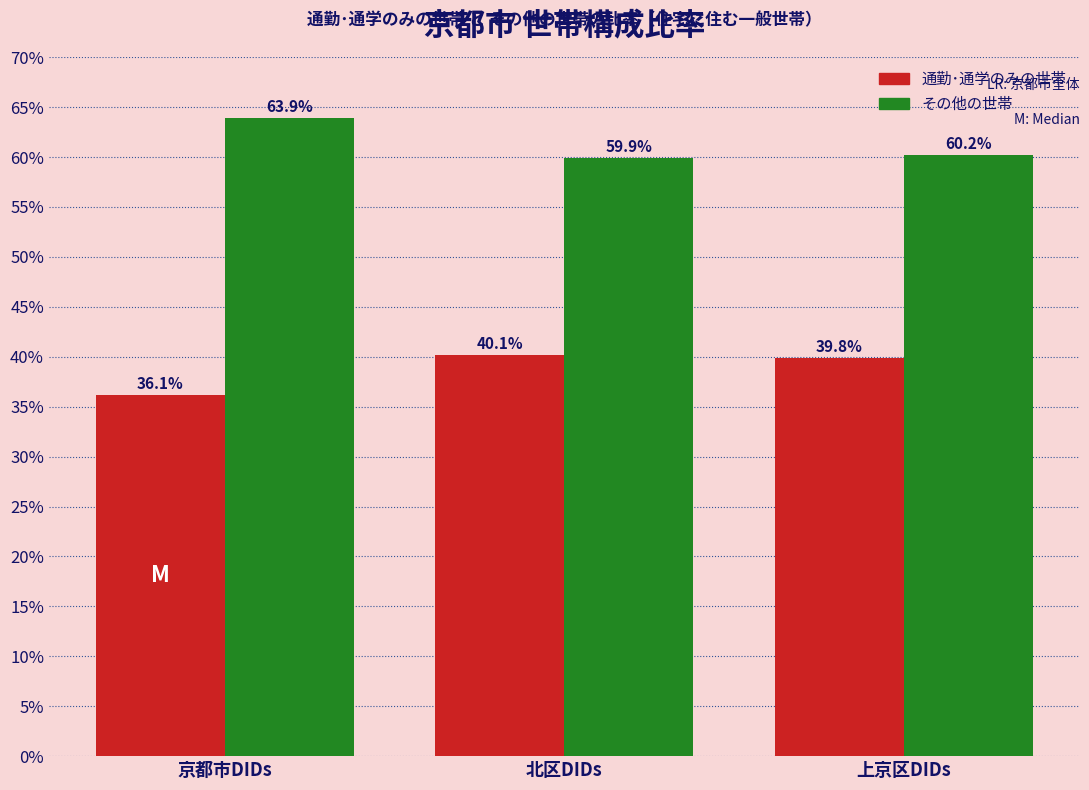

Reading right to left, extract all data points from this chart.

通勤･通学のみの世帯: 39.8	40.1	36.1
その他の世帯: 60.2	59.9	63.9